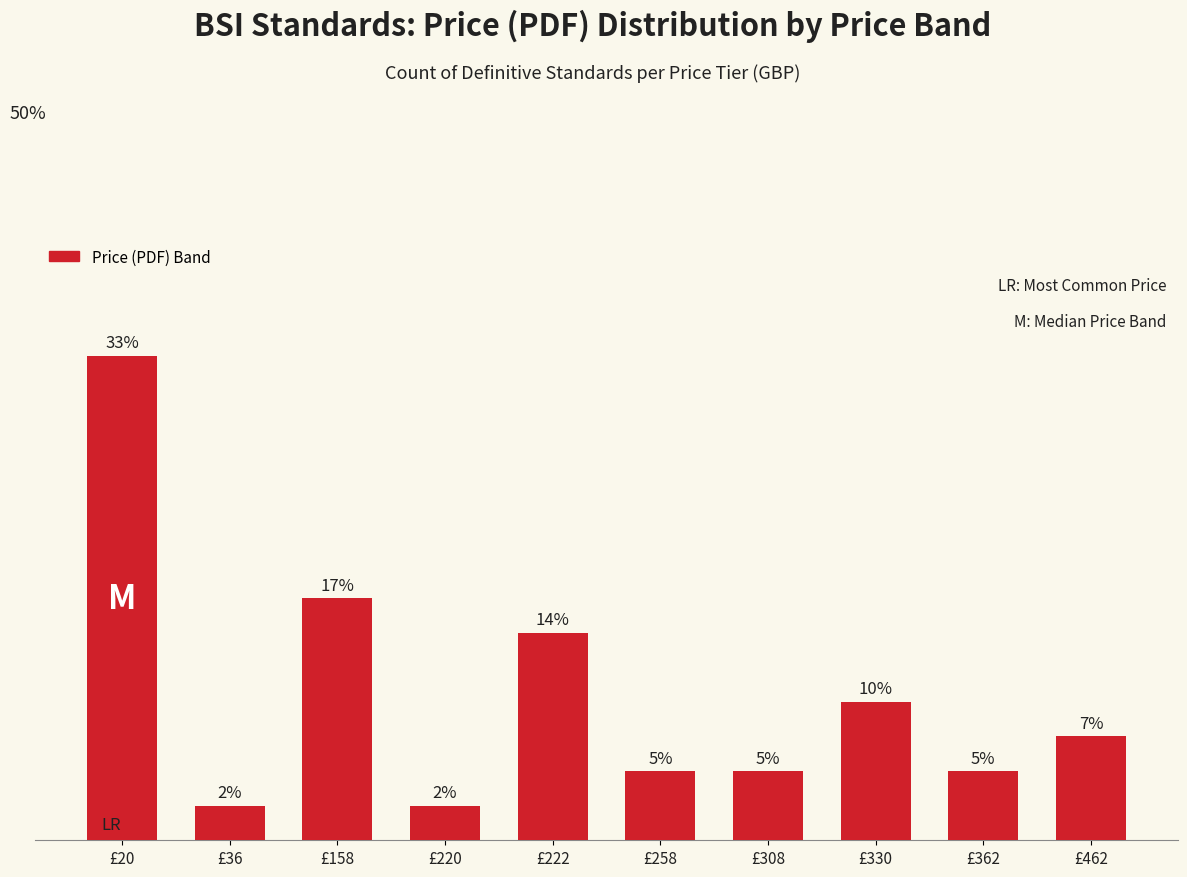

Read the value at £308.

4.8